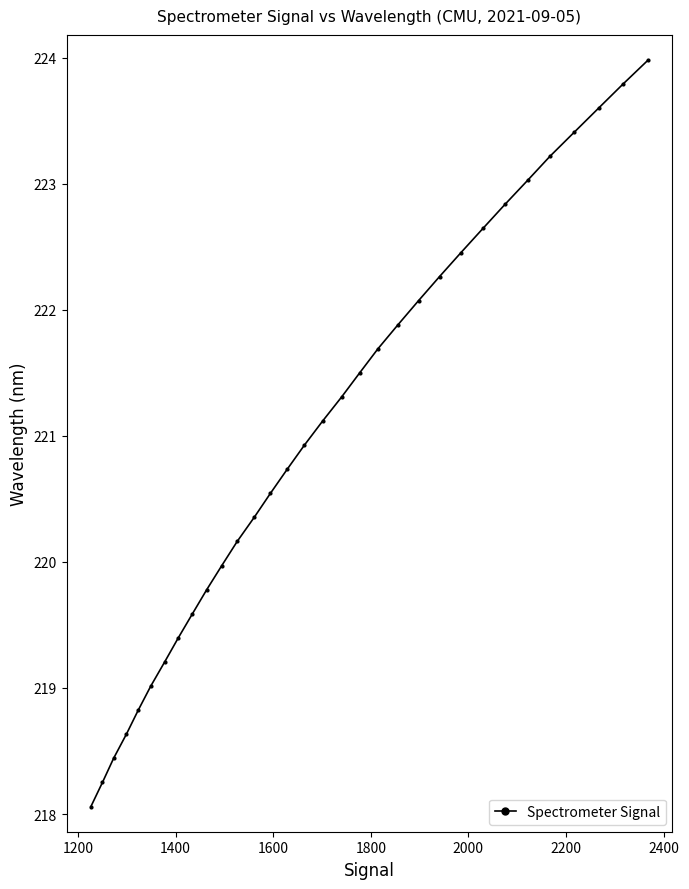

What is the average value?

221.0